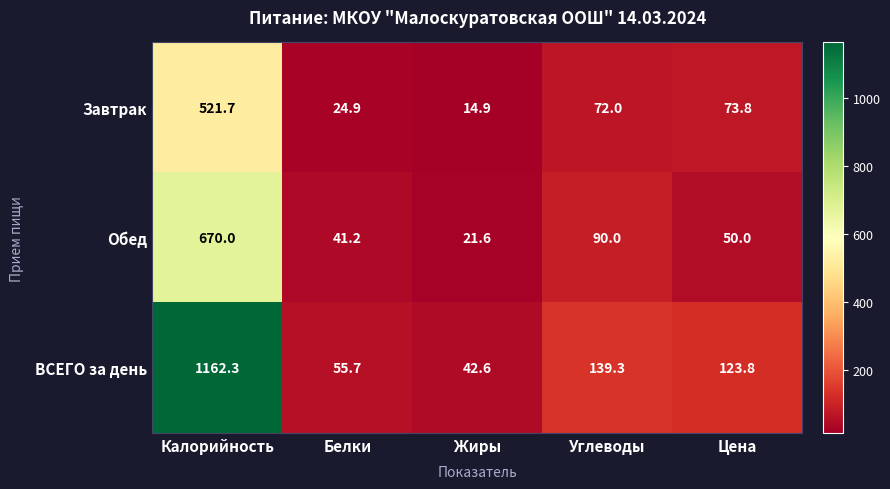

Where is Завтрак nearest to the value 268?

Цена